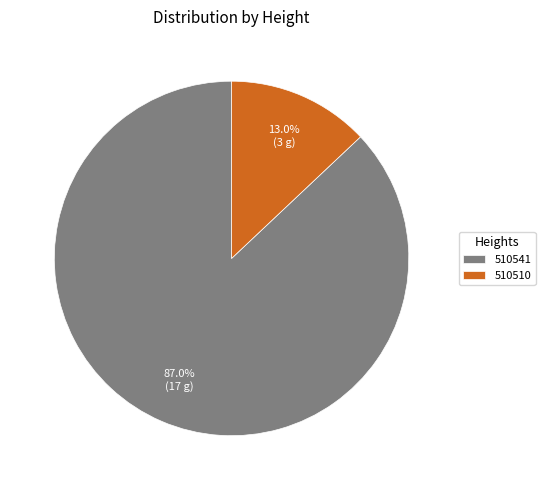

Does any single category account for the majority?

Yes